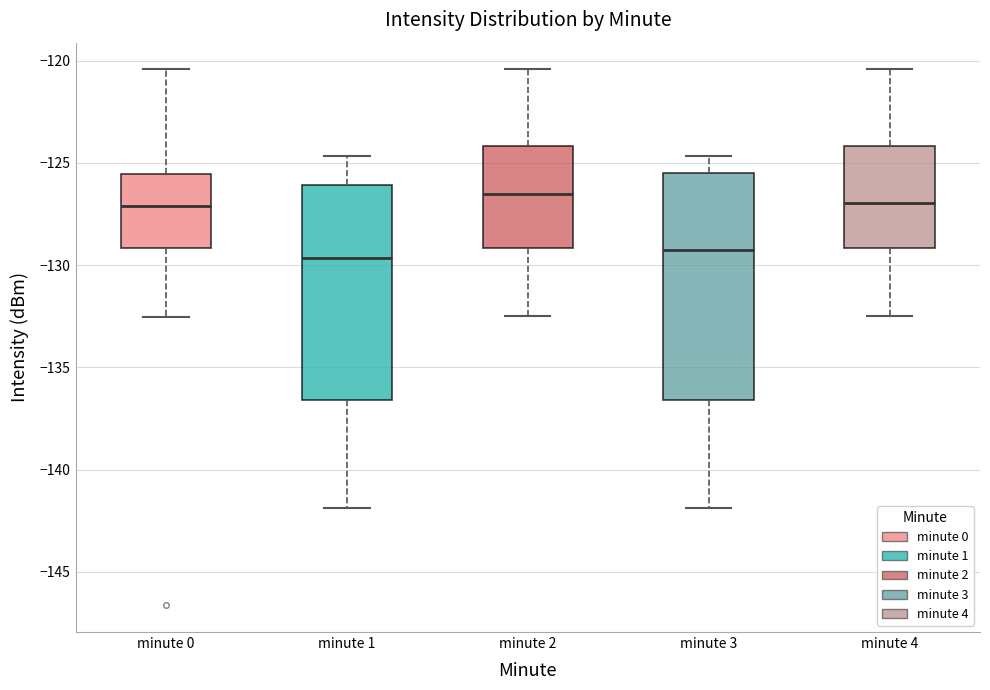

Reading left to right, read every box against the y-axis: the position of its median line, the range the box covers, and the ends of its whiskers. The values are not printed on the chart, so give them approximately, as read against the axis.

minute 0: median -127.0, box -129.0 to -125.5, whiskers -132.5 to -120.5
minute 1: median -129.5, box -136.5 to -126.0, whiskers -142.0 to -124.5
minute 2: median -126.5, box -129.0 to -124.0, whiskers -132.5 to -120.5
minute 3: median -129.5, box -136.5 to -125.5, whiskers -142.0 to -124.5
minute 4: median -127.0, box -129.0 to -124.0, whiskers -132.5 to -120.5